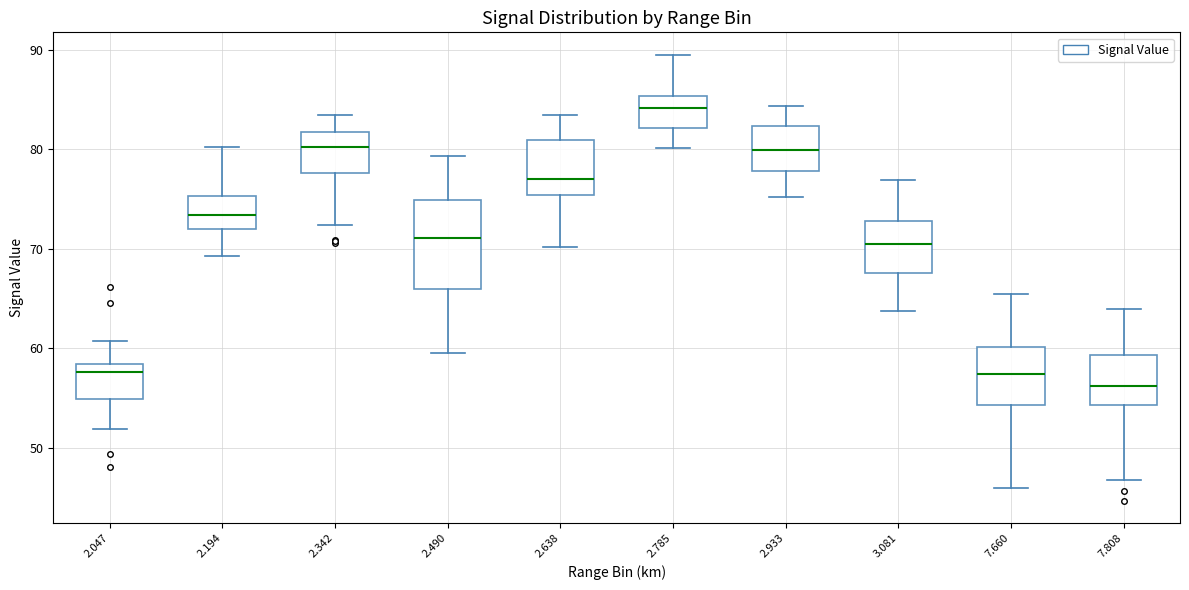

Which box has the highest median line?

2.785